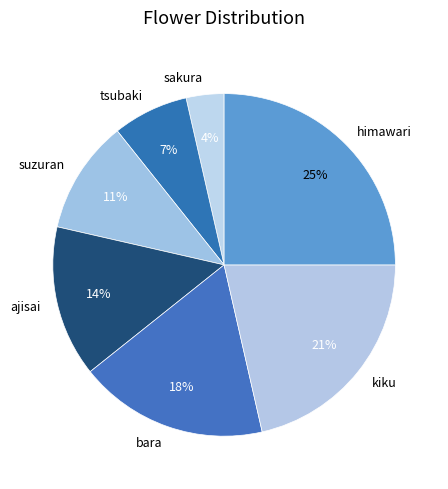

To the nearest percent, what is the difference between the bara and ajisai slice percentages?

4%